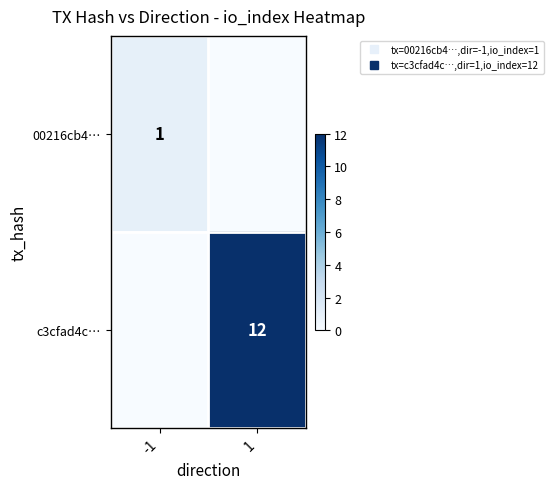

How many data points in c3cfad4c… are less than 12?

1